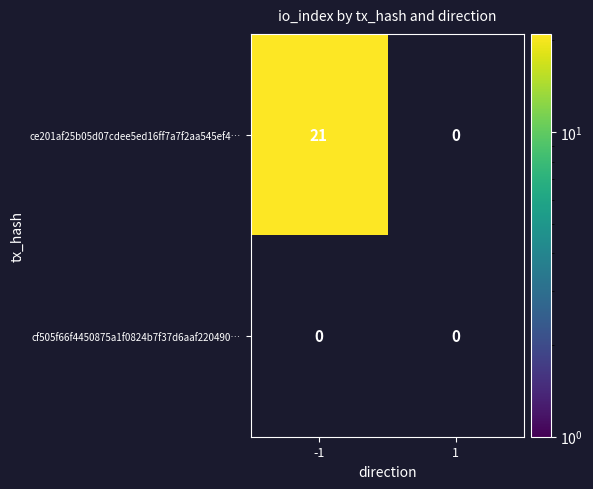

Rank the series by their average value, from lowest to highest.

cf505f66f4450875a1f0824b7f37d6aaf220490…, ce201af25b05d07cdee5ed16ff7a7f2aa545ef4…